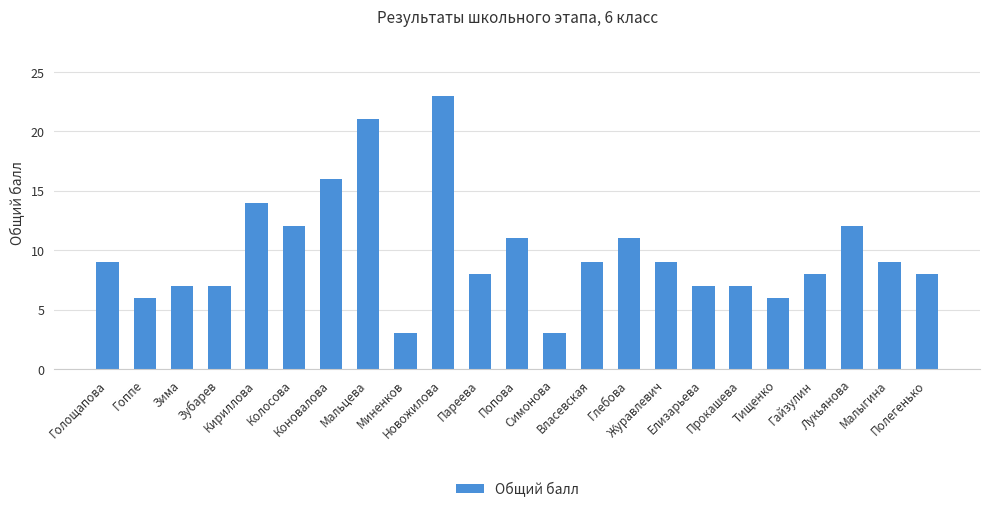

What is the label of the 17th bar from the left?

Елизарьева